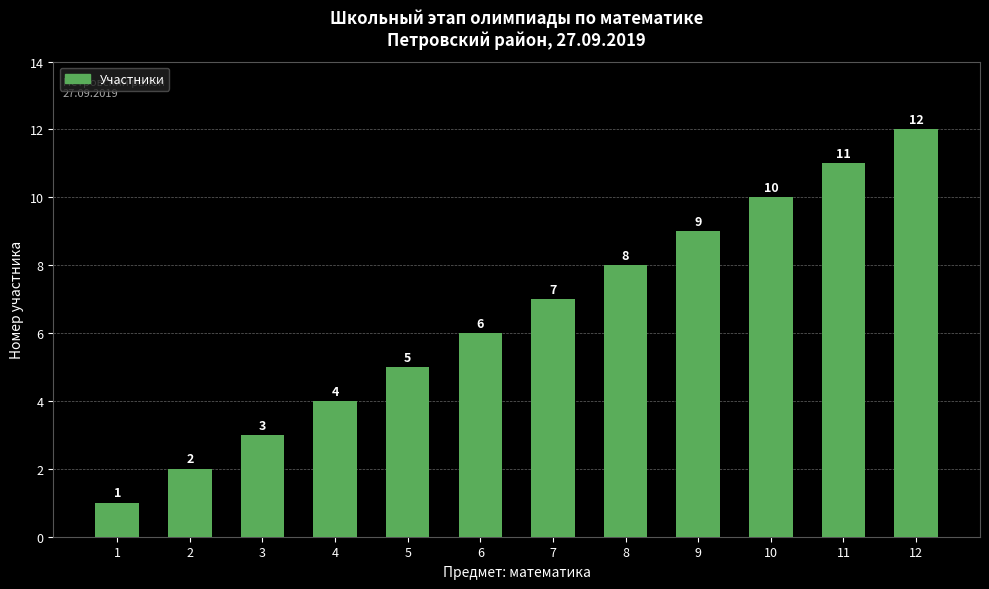

Reading left to right, what are all the values shown in this chart?

1=1	2=2	3=3	4=4	5=5	6=6	7=7	8=8	9=9	10=10	11=11	12=12